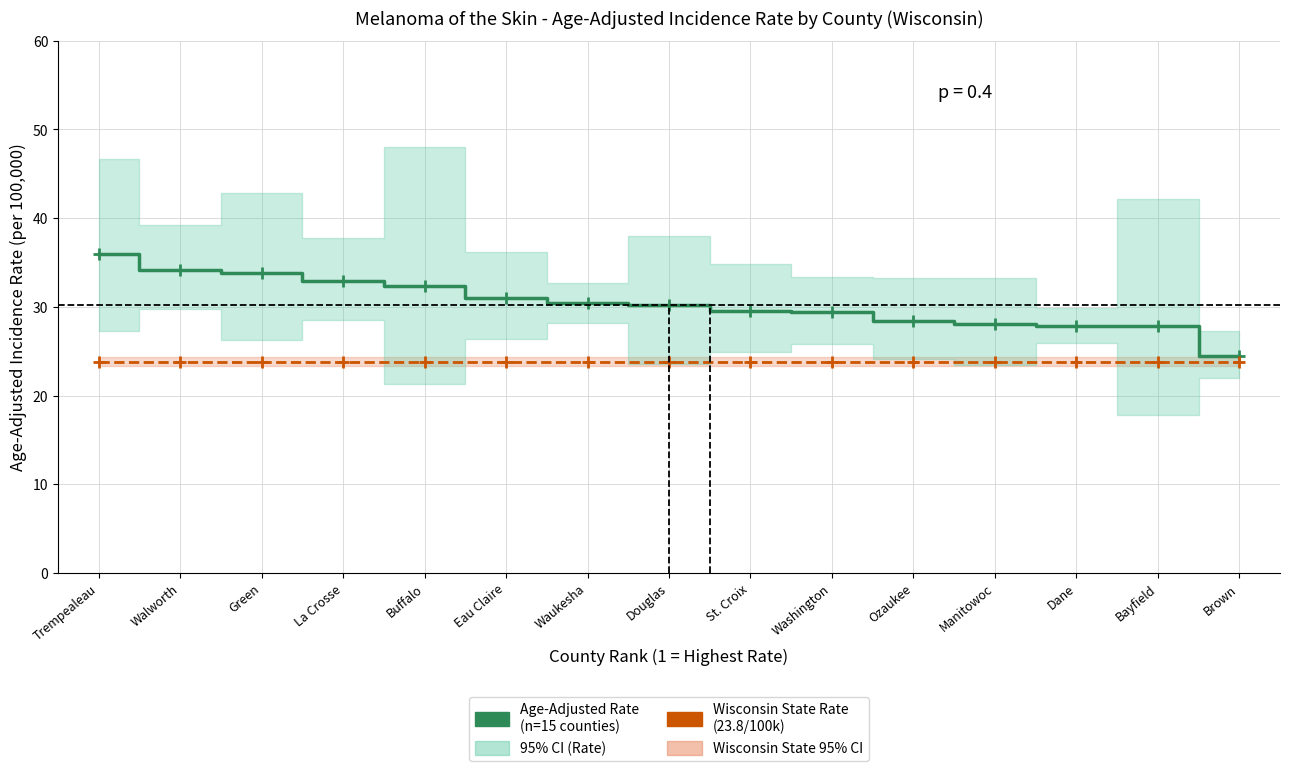

Rank the categories by Age-Adjusted Rate value from lowest to highest.

Brown, Dane, Bayfield, Manitowoc, Ozaukee, Washington, St. Croix, Douglas, Waukesha, Eau Claire, Buffalo, La Crosse, Green, Walworth, Trempealeau